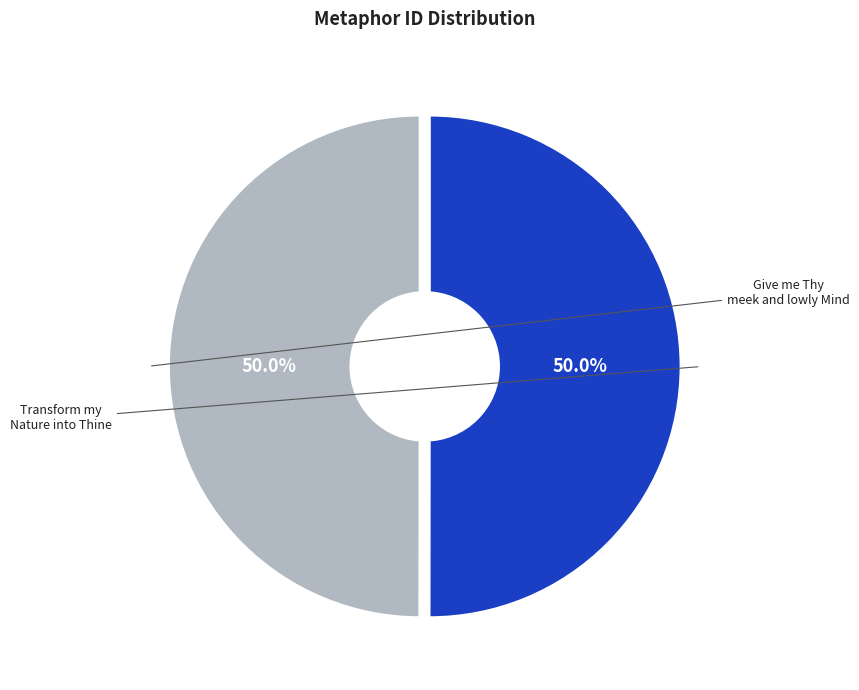

What percentage is the Transform my Nature into Thine slice, to the nearest percent?

50%